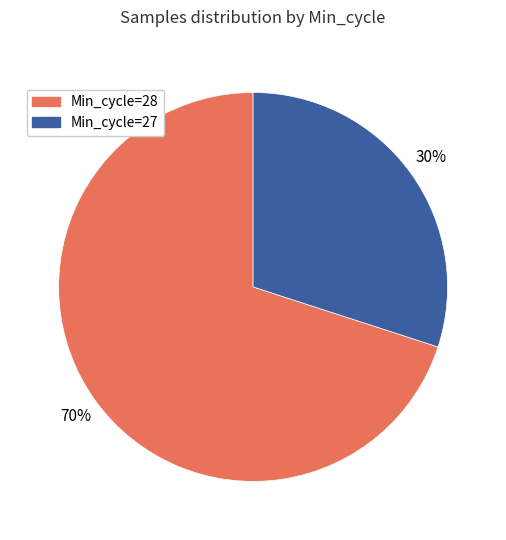

Is there a majority slice in this chart?

Yes